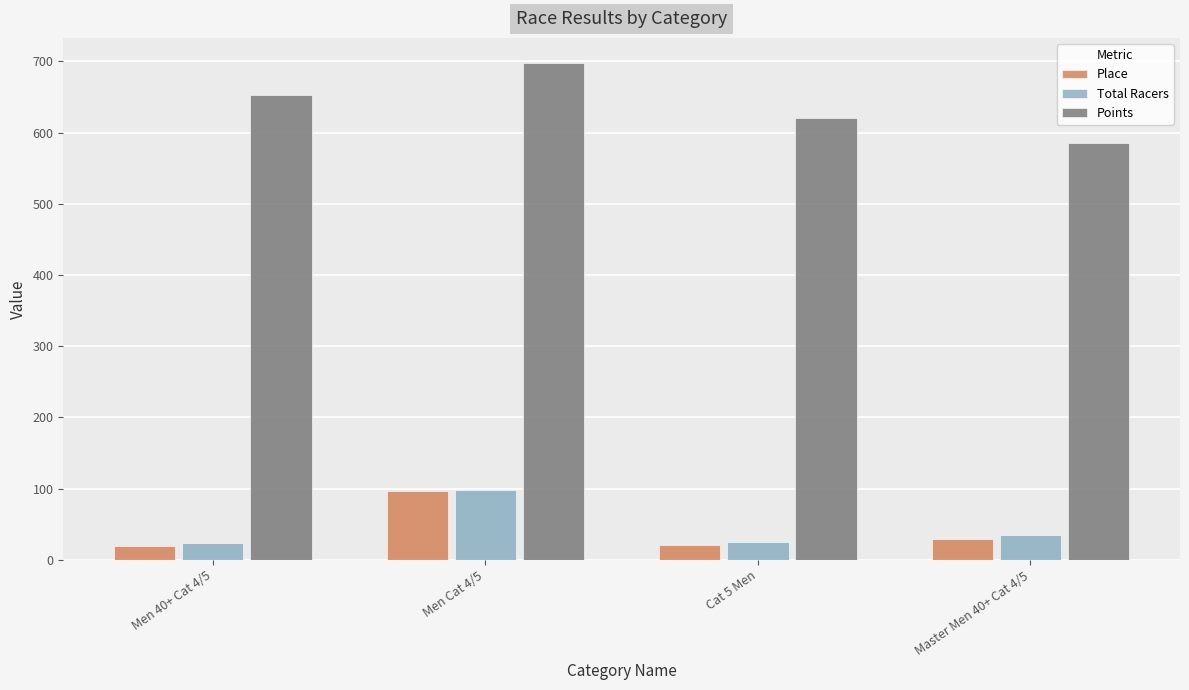

What is the difference between the Points values at Men 40+ Cat 4/5 and Men Cat 4/5?

45.7